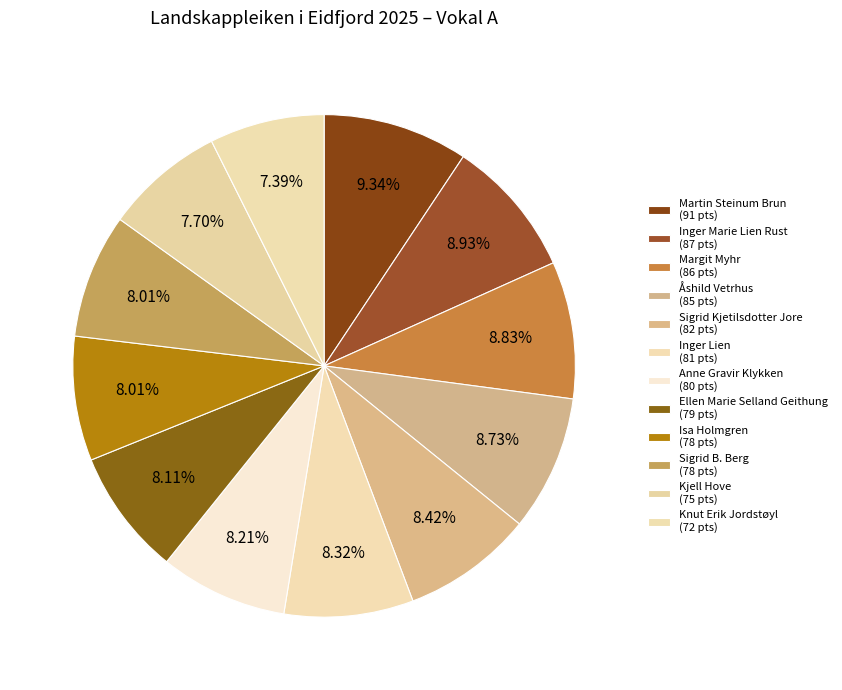

What percentage is the Martin Steinum Brun slice, to the nearest percent?

9%